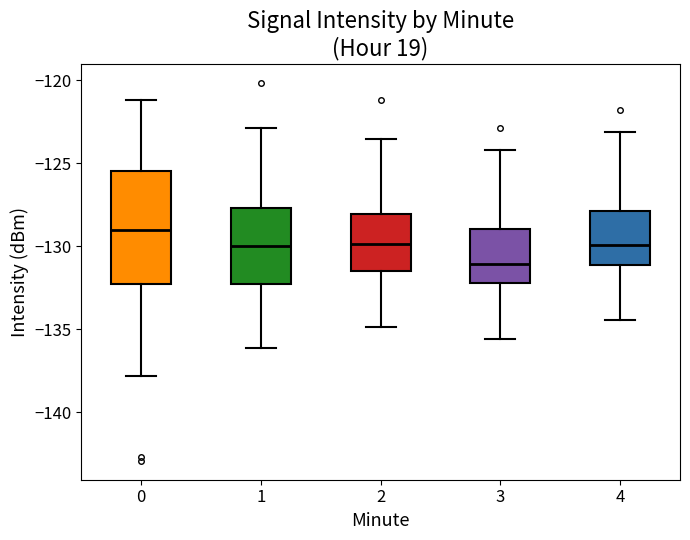

Comparing the boxes themselves (not the whiskers), which one is the tallest?

0